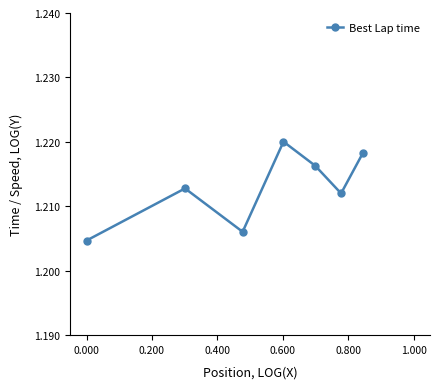

What is the sum of all values?

8.5